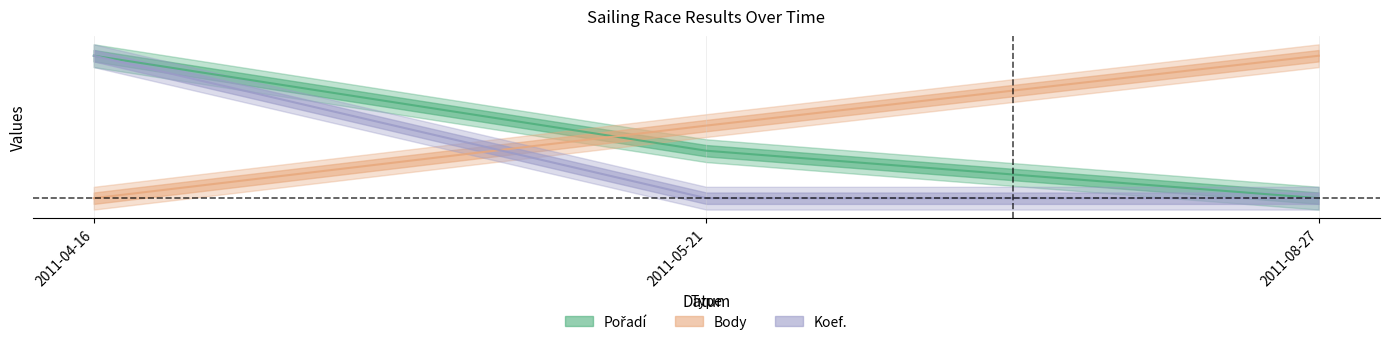

At which category is the sum across all series the highest?

2011-04-16